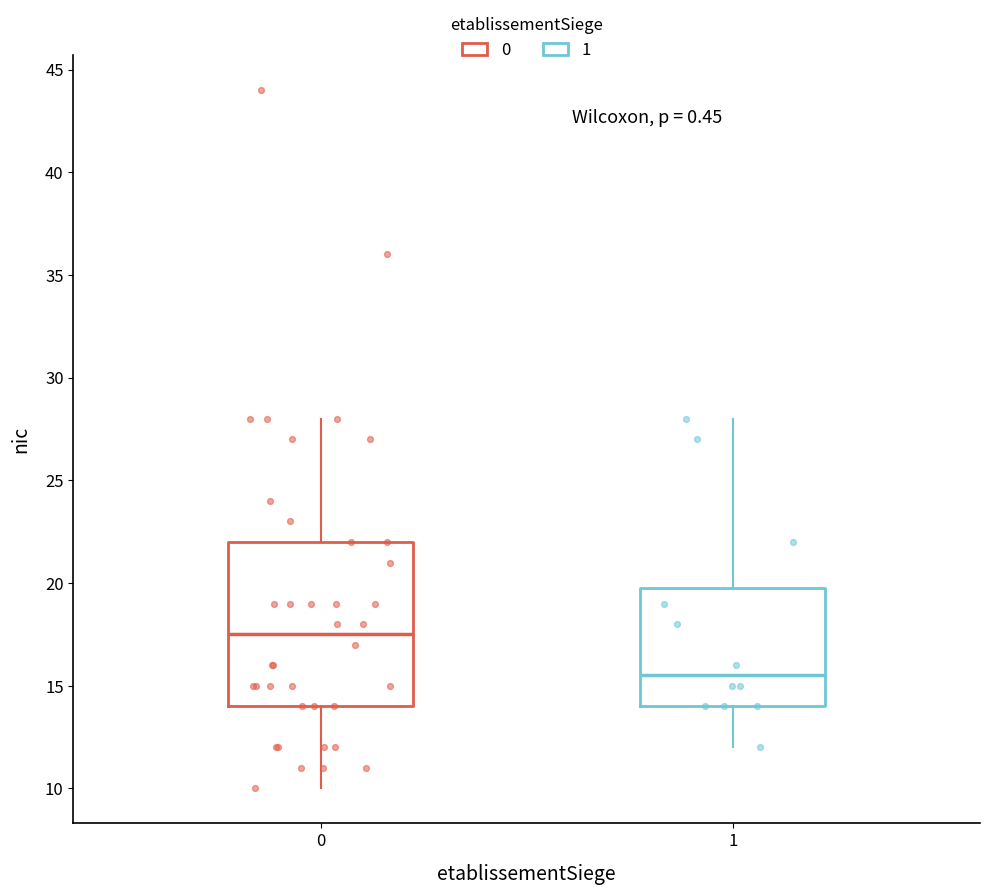

Reading left to right, transcribe this box plot: for each box, give where its median line is, the range the box spans, and where its two whiskers end, as read against the y-axis. The values are not printed on the chart, so give them approximately, as read against the axis.

0: median 17.5, box 14.0 to 22.0, whiskers 10.0 to 28.0
1: median 15.5, box 14.0 to 20.0, whiskers 12.0 to 28.0